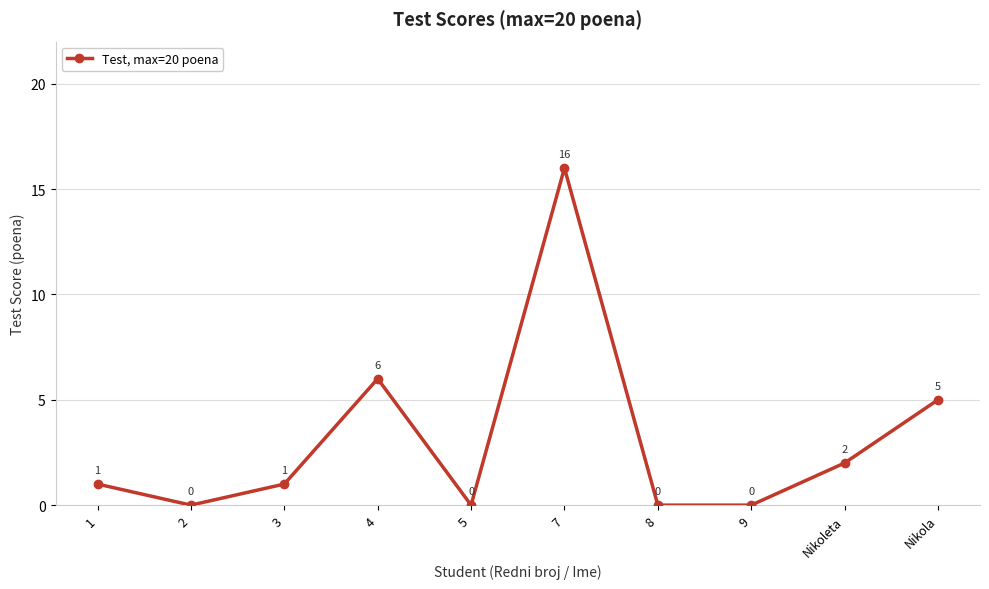

What position from the left is 1?

1